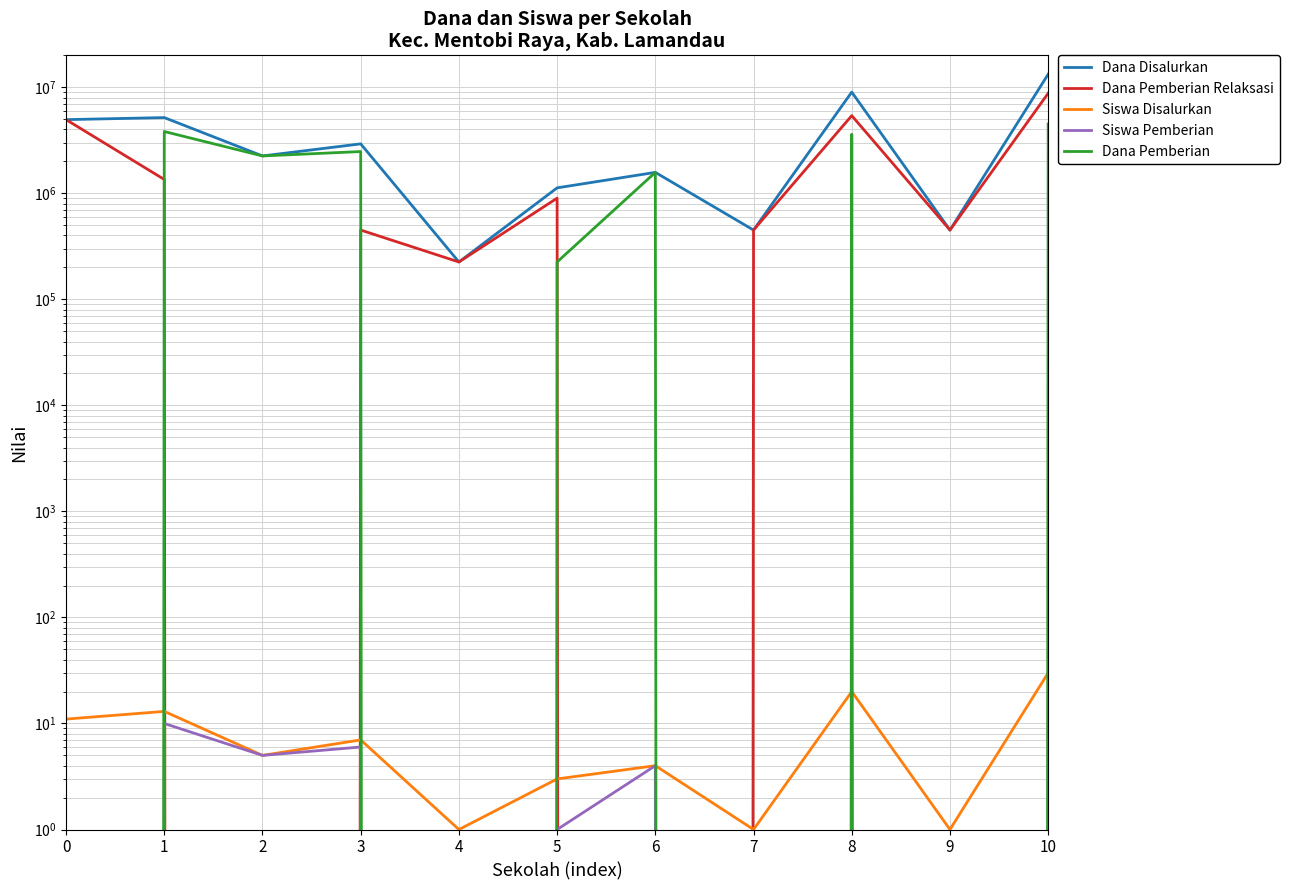

What is the difference between the second highest and second lowest values in the Siswa Pemberian series?

10